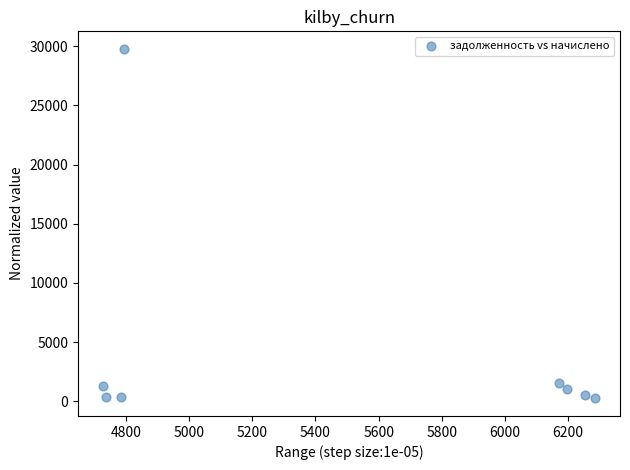

What is the range of X values (max minus min)?

1560.1